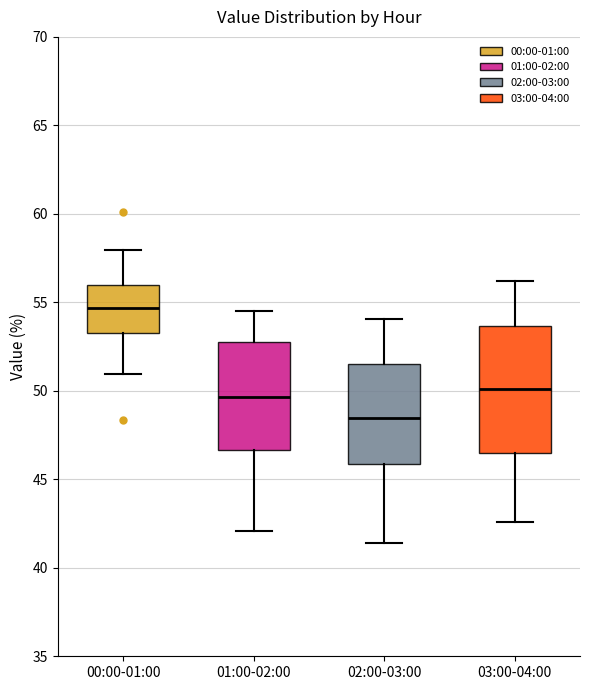

Comparing the boxes themselves (not the whiskers), which one is the tallest?

03:00-04:00